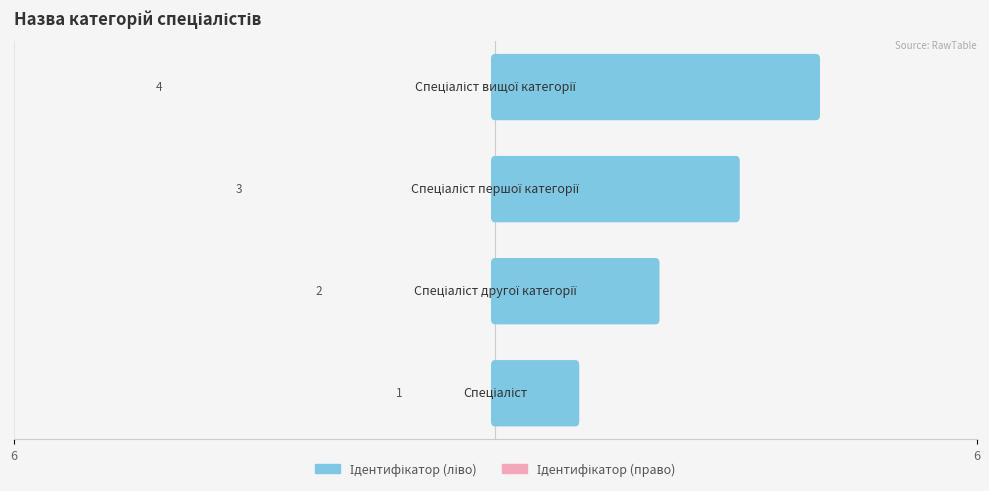

What is the sum of all Ідентифікатор (ліво) values?

10.0